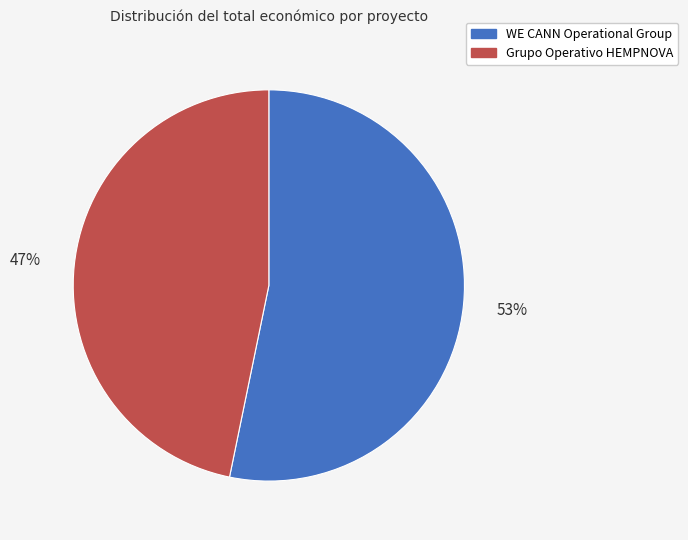

Rank the categories by value from lowest to highest.

Grupo Operativo HEMPNOVA, WE CANN Operational Group